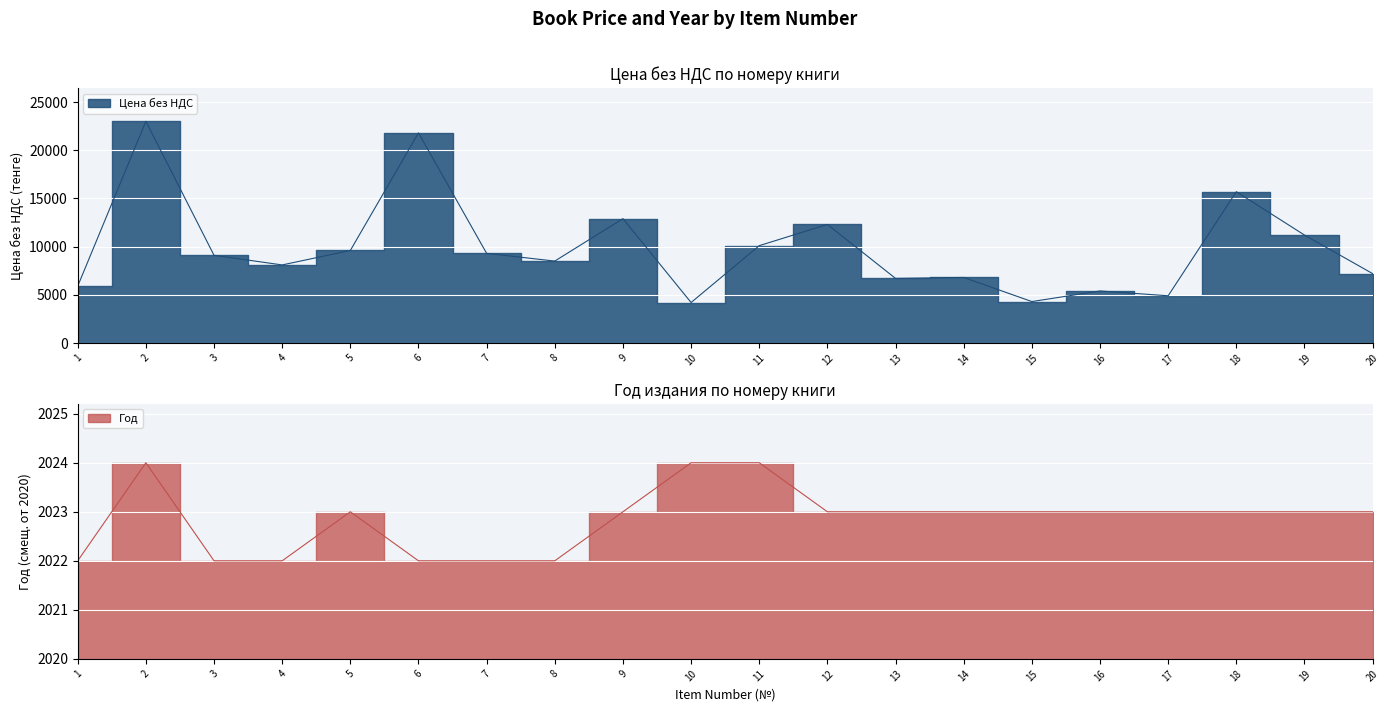

What is the total value across all series at 11?

10104